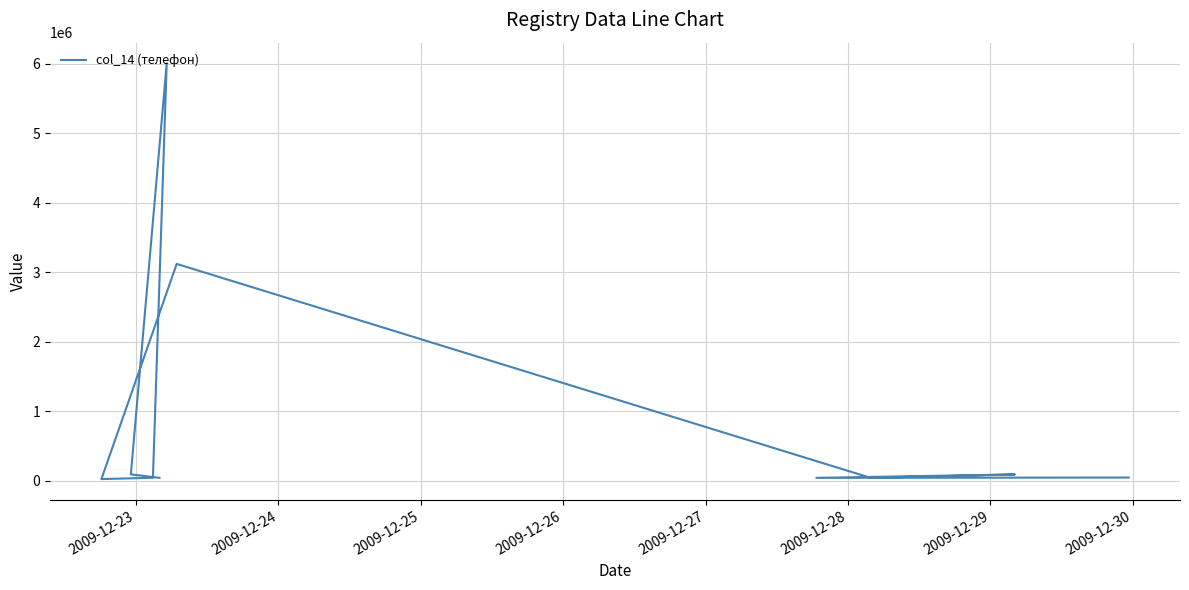

Approximately how many times larger is the value at 2009-12-27 compared to 2009-12-26?

0.6